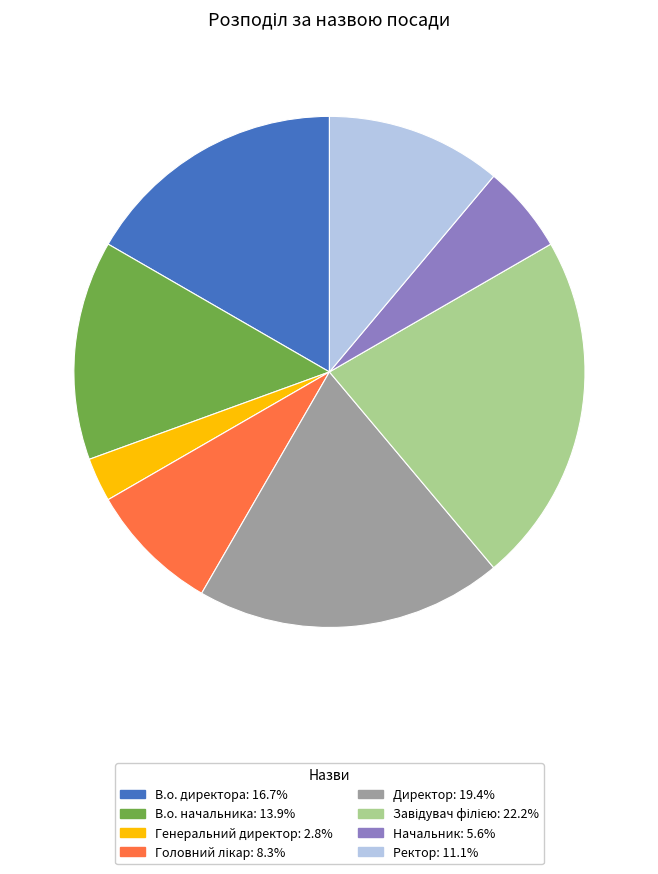

Is it true that В.о. начальника is 14% of the pie?

True